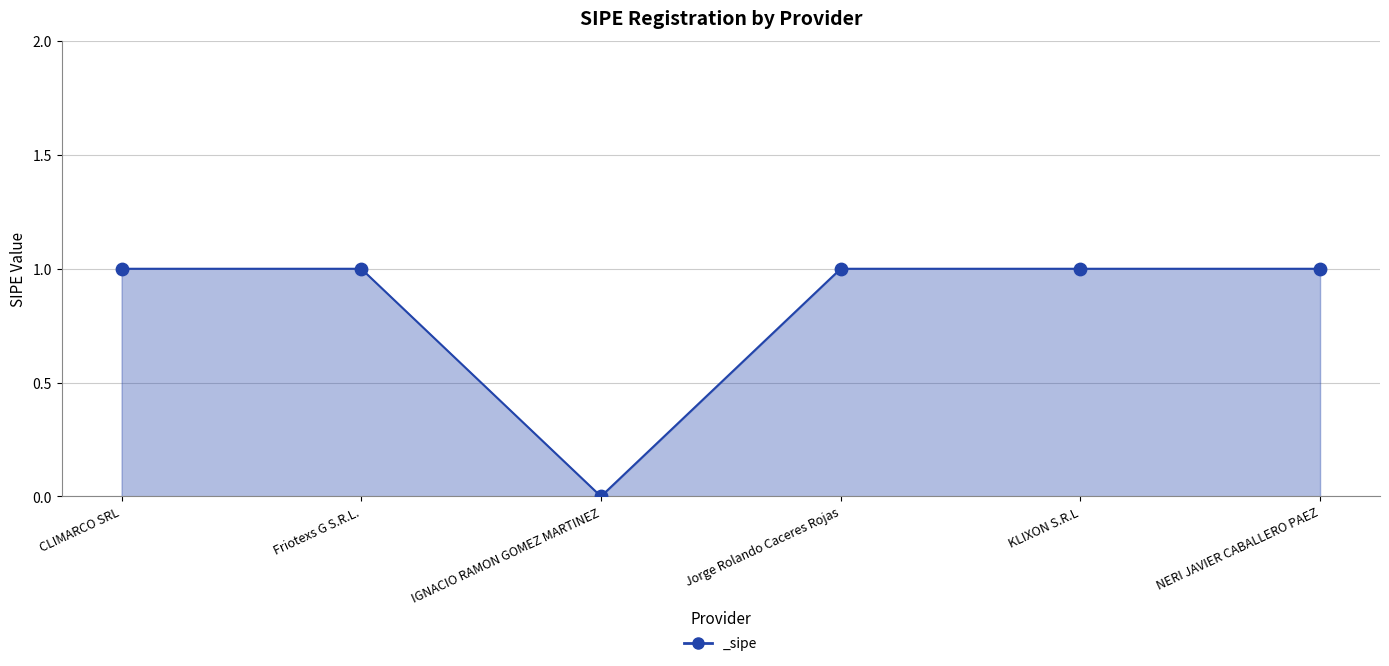

Approximately how many times larger is the value at KLIXON S.R.L compared to Jorge Rolando Caceres Rojas?

1.0